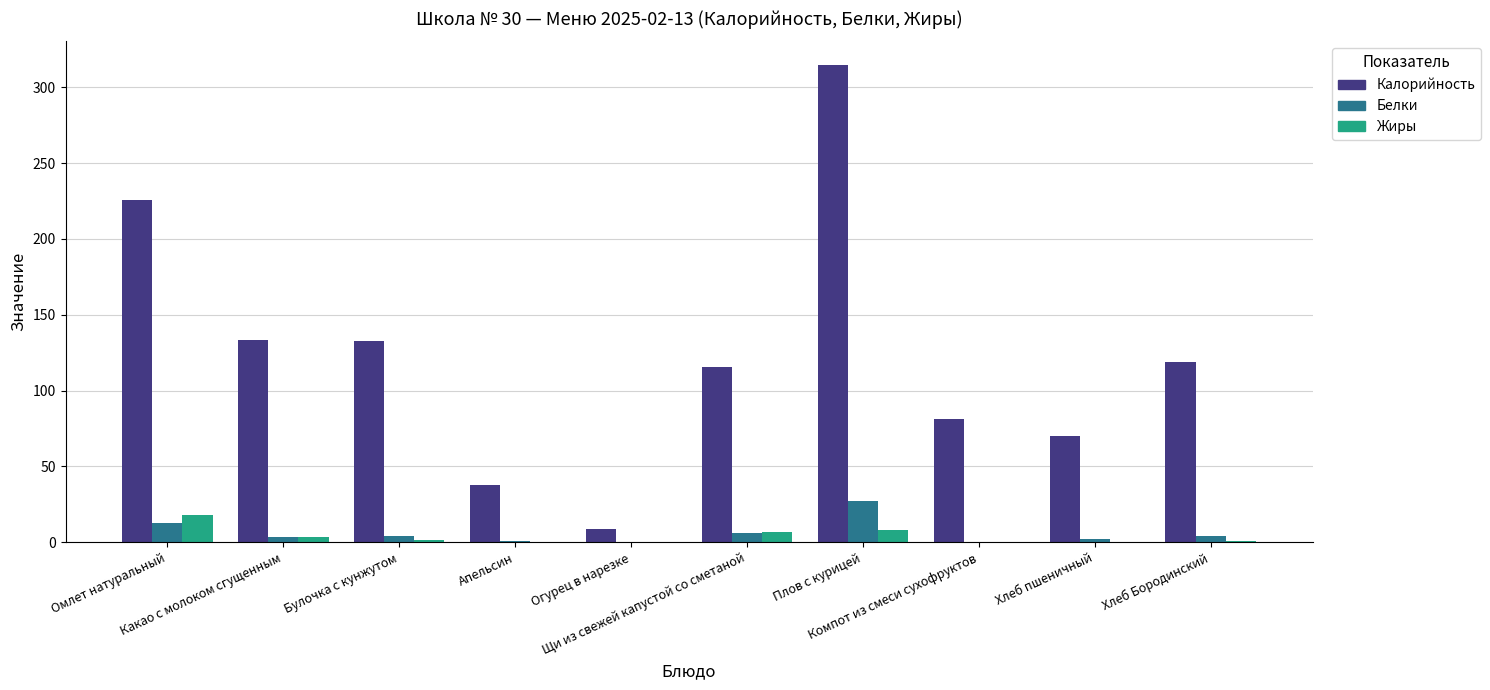

How many groups of bars are there?

10